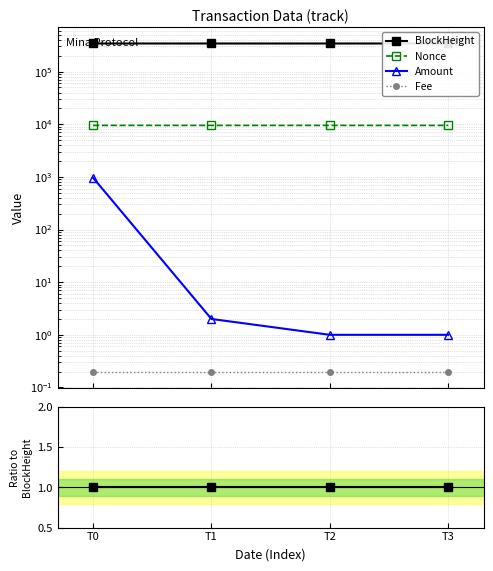

Which category has the lowest value in the Nonce series?

T3